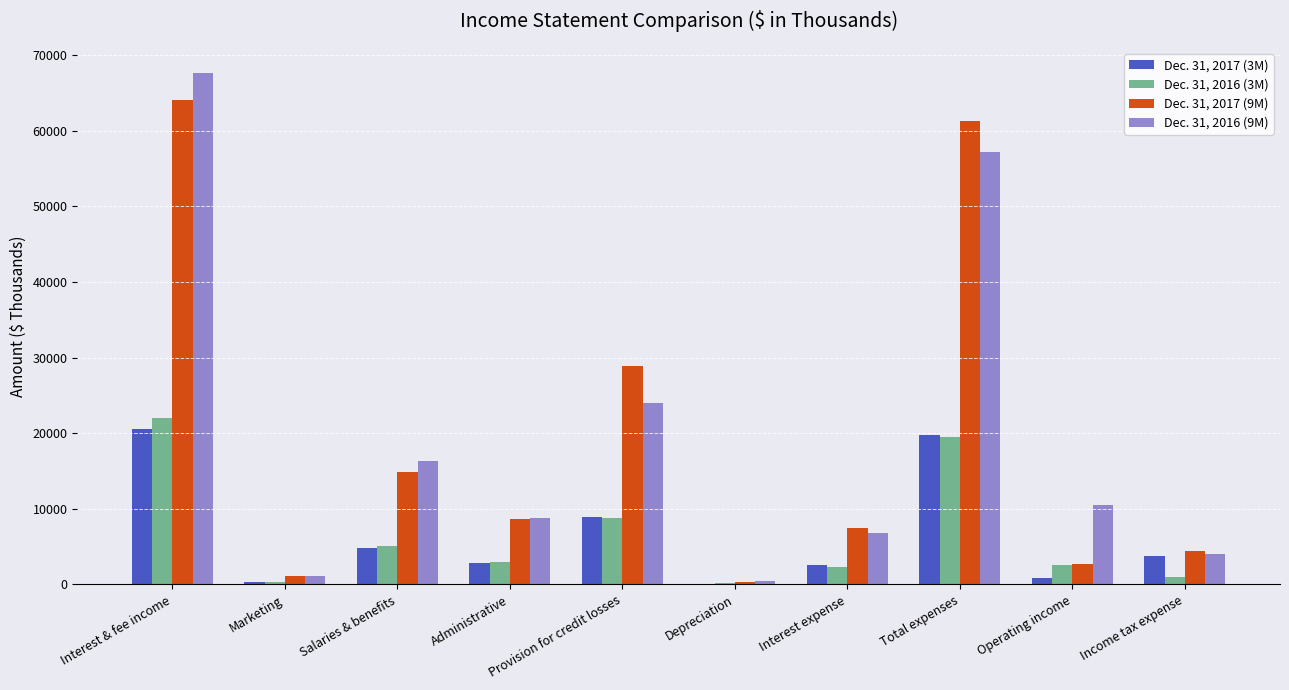

What is the sum of all Dec. 31, 2017 (9M) values?

193910